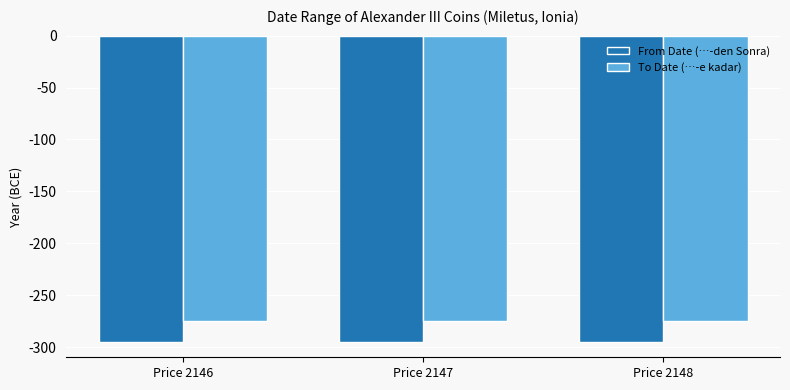

What is the maximum value for To Date (…-e kadar)?

-275